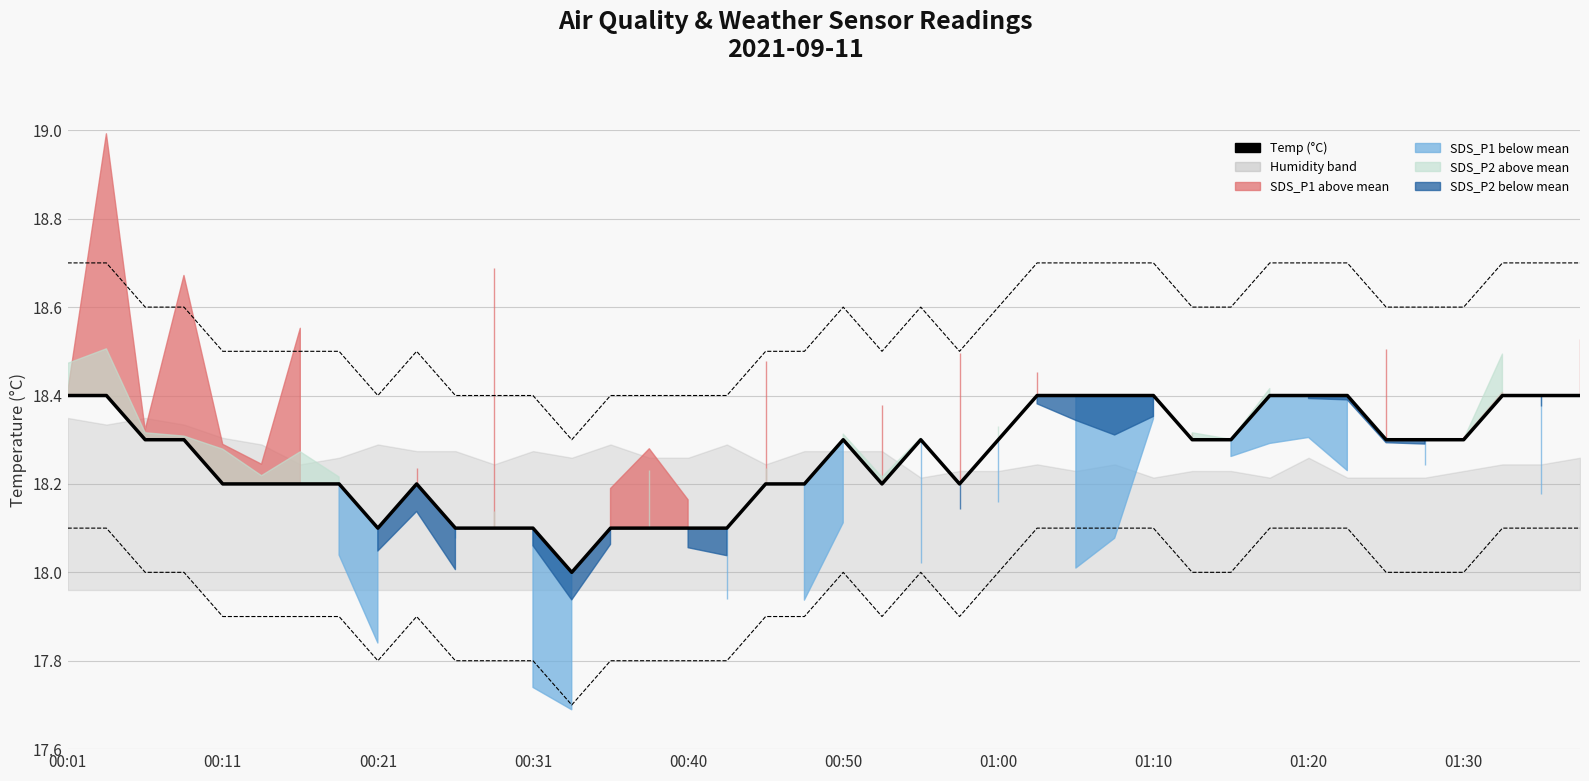

The value at 00:21 is 9.2. True or false?

False